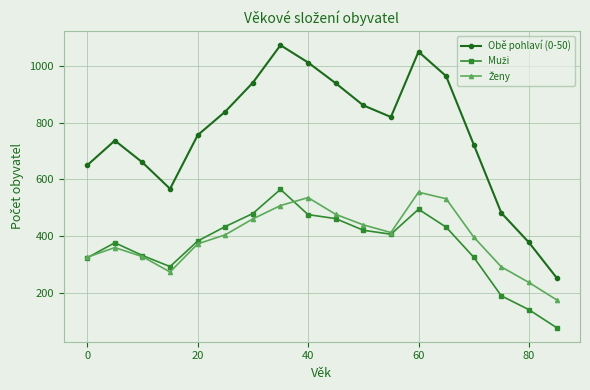

Which series has the largest range (max minus min)?

Obě pohlaví (0-50)